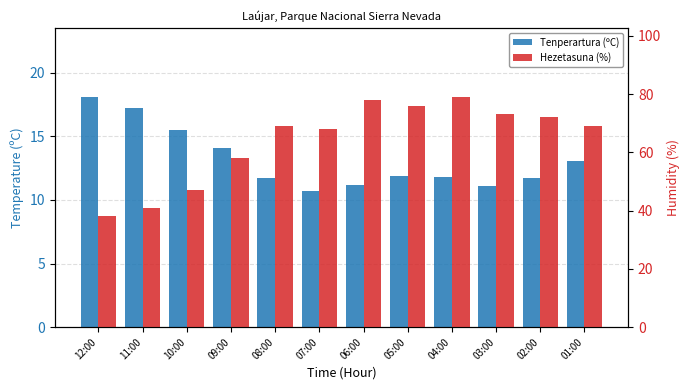

What is the value of the Tenperartura (ºC) bar at the 8th from the left?

11.9